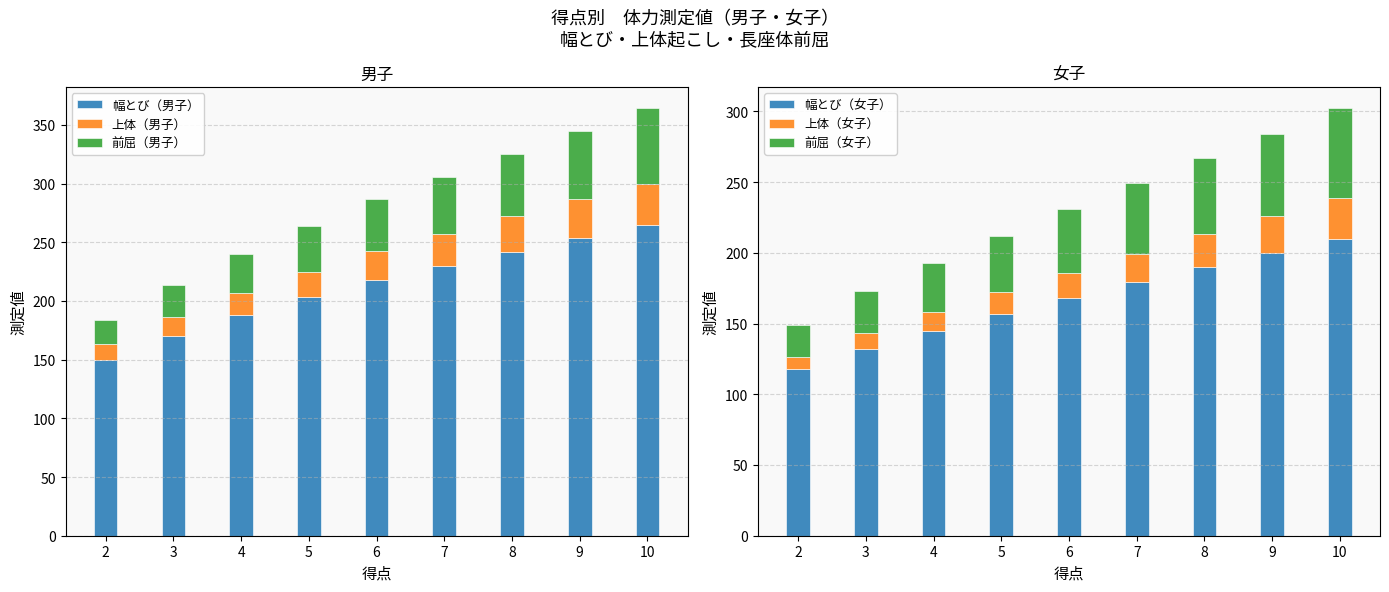

At how many categories does at least one series exceed 53?

9